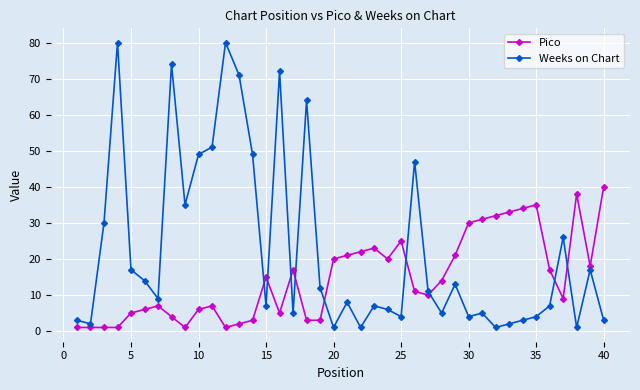

What is the value of the Pico point at the 31st from the left?

31